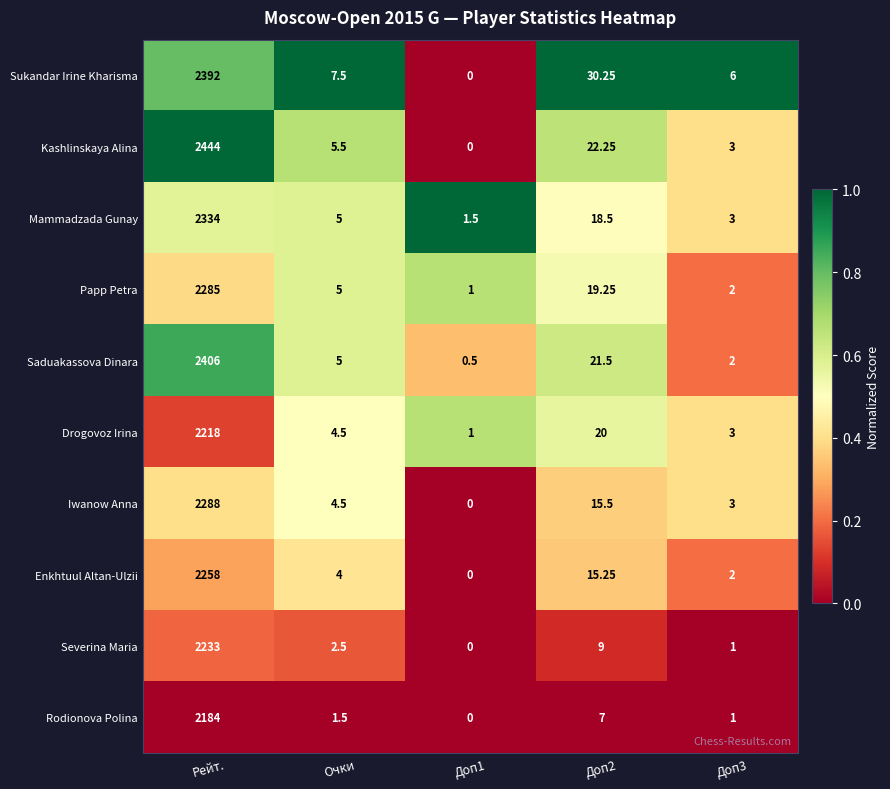

Rank the series by their maximum value, from lowest to highest.

Rodionova Polina, Drogovoz Irina, Severina Maria, Enkhtuul Altan-Ulzii, Papp Petra, Iwanow Anna, Mammadzada Gunay, Sukandar Irine Kharisma, Saduakassova Dinara, Kashlinskaya Alina